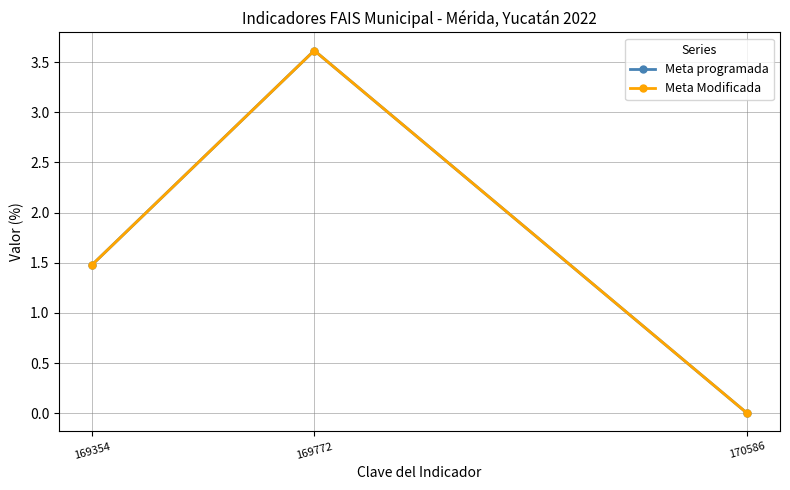

The Meta programada series shows 1.5 at 169354. True or false?

True